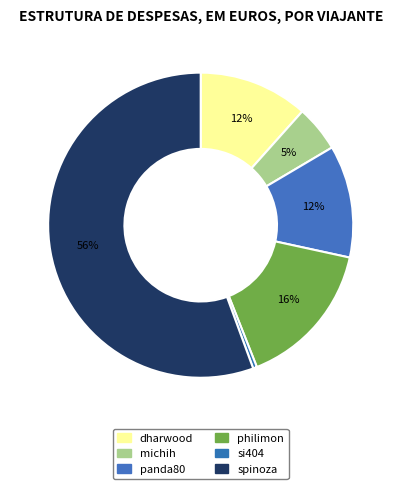

Count the number of slices in the pie.

6